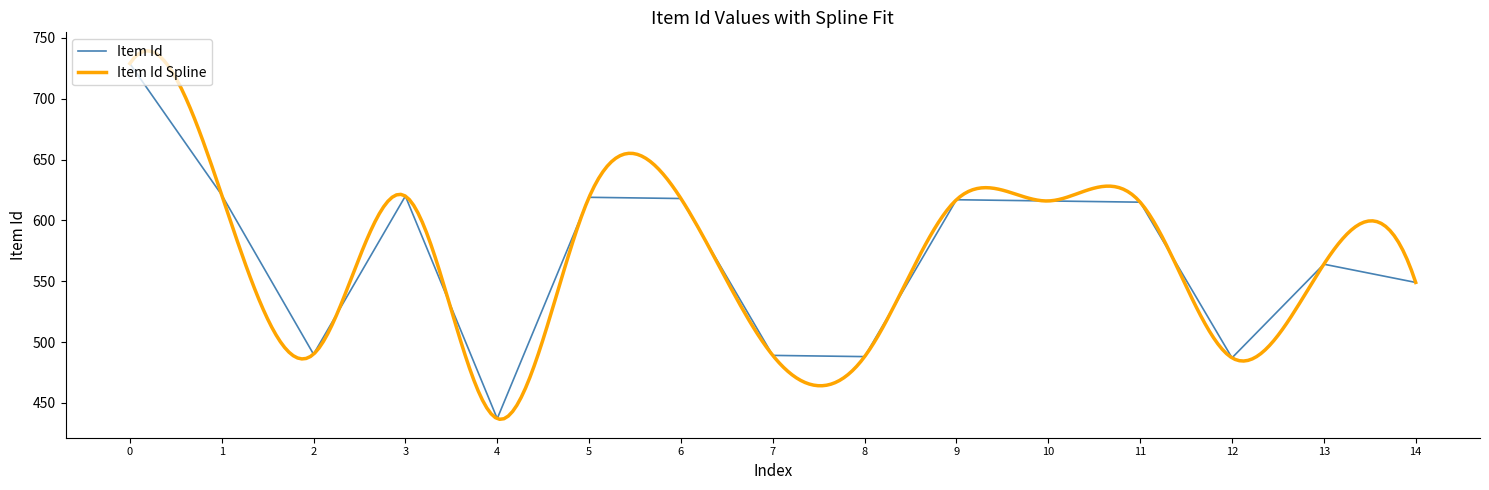

What is the average value?

571